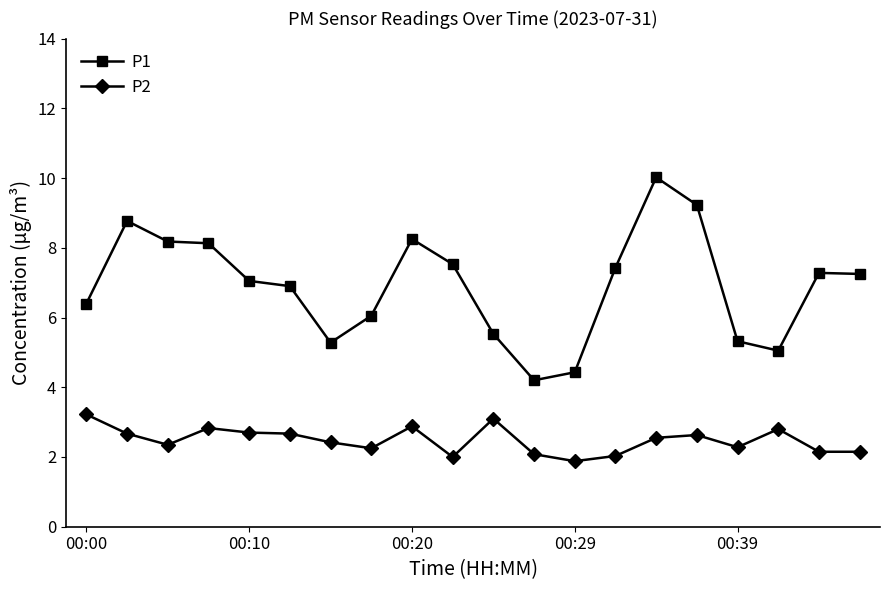

List the series in order of their overall mean, highest first.

P1, P2